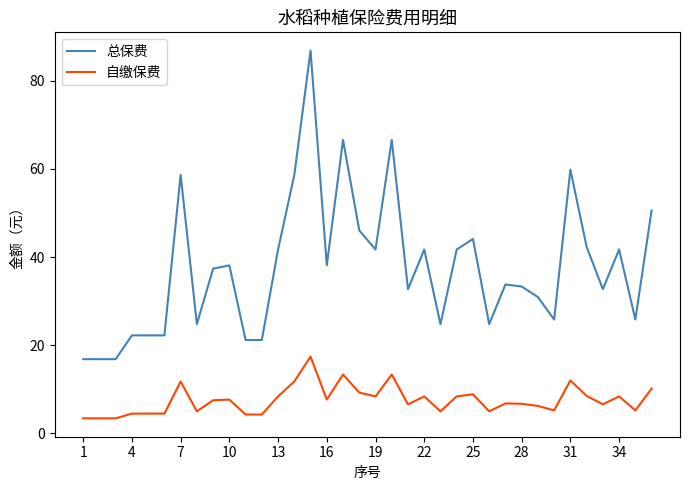

True or false: 自缴保费 and 总保费 cross at least once.

False